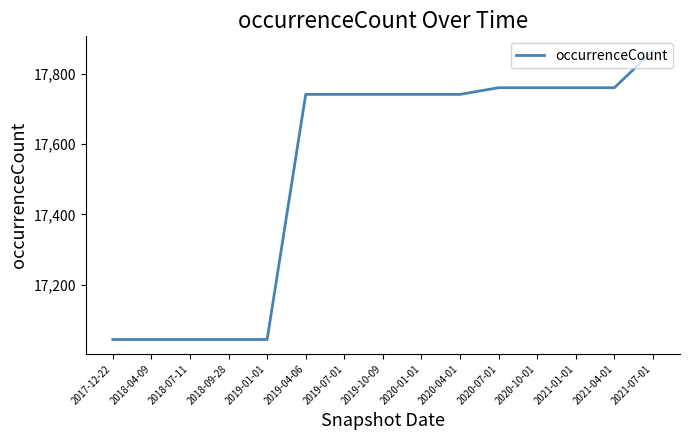

What is the difference between the values at 2021-07-01 and 2018-07-11?

821